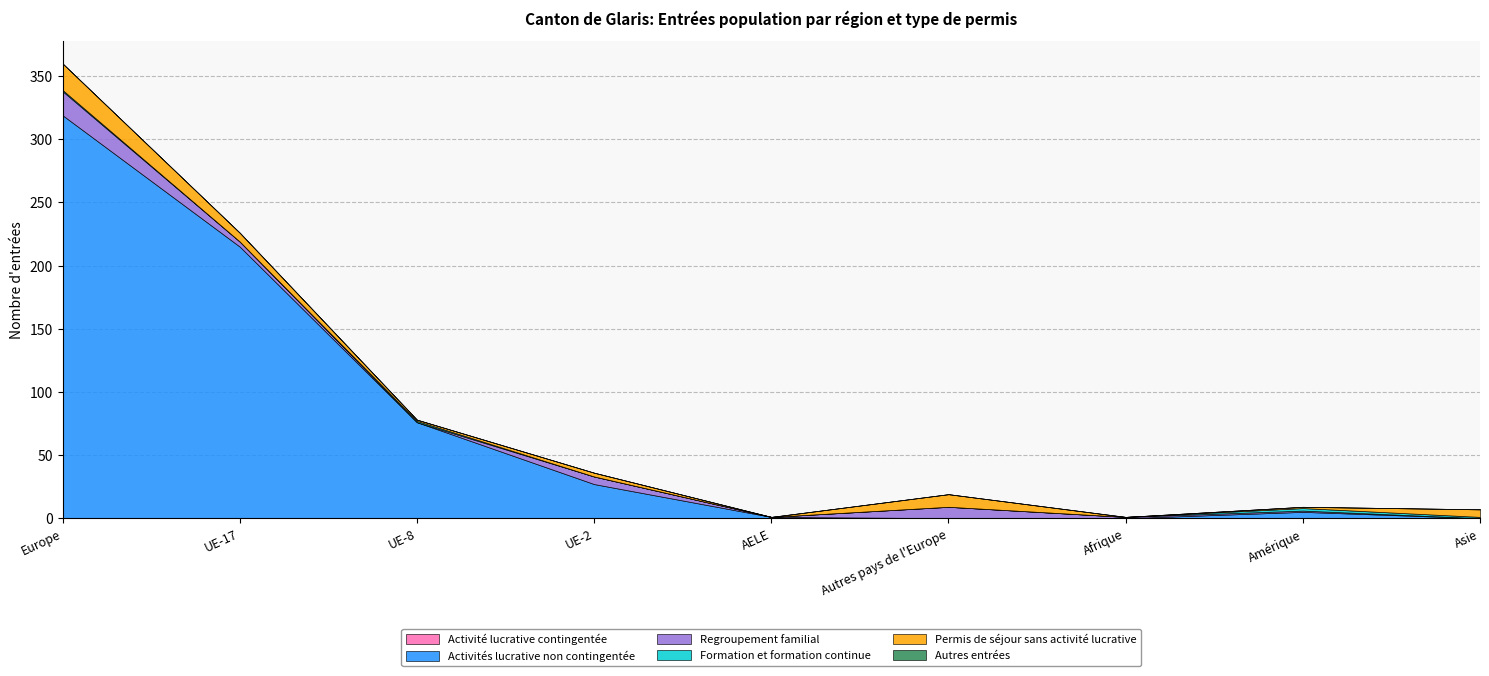

True or false: Activité lucrative contingentée and Autres entrées cross at least once.

False